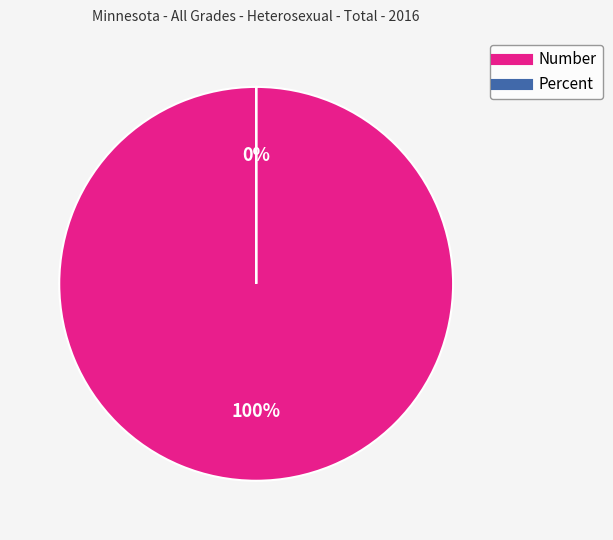

Between Percent and Number, which is larger?

Number